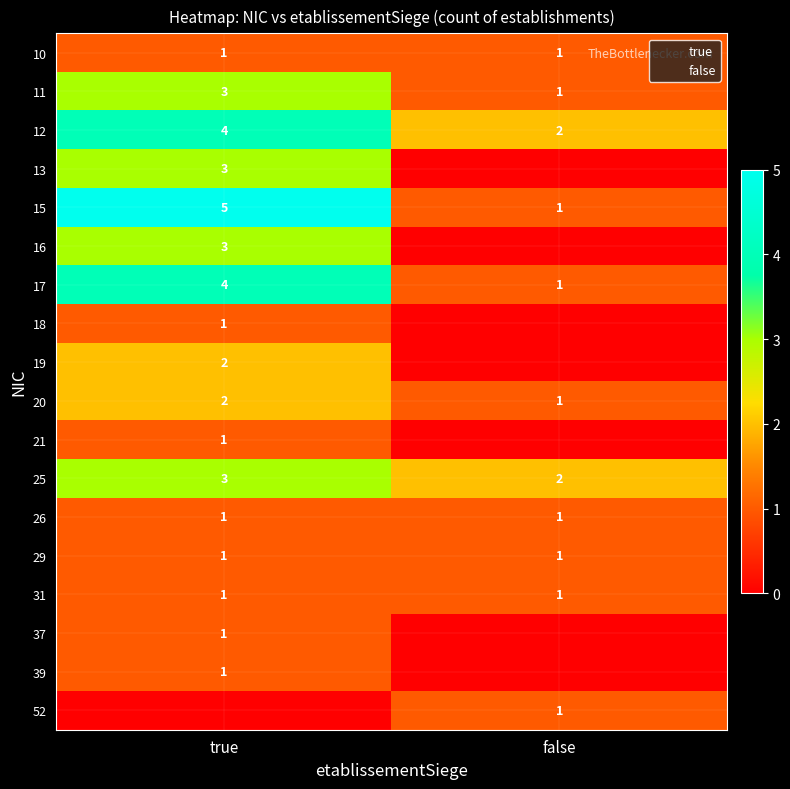

How many 20 values are between 1 and 2?

2